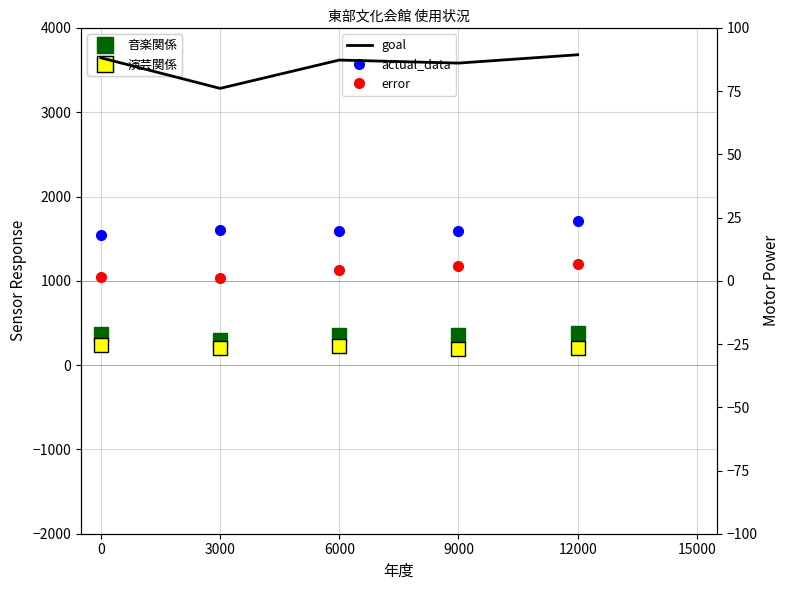

Reading left to right, what are all the values shown in this chart?

音楽関係: 0=372.0	3000=295.0	6000=352.0	9000=356.0	12000=381.0
演芸関係: 0=244.0	3000=203.0	6000=227.0	9000=196.0	12000=198.0
goal: 0=88.2	3000=76.1	6000=87.3	9000=86.1	12000=89.4
actual_data: 0=18.2	3000=20.2	6000=19.8	9000=19.7	12000=23.6
error: 0=1.6	3000=1.3	6000=4.4	9000=5.9	12000=6.5